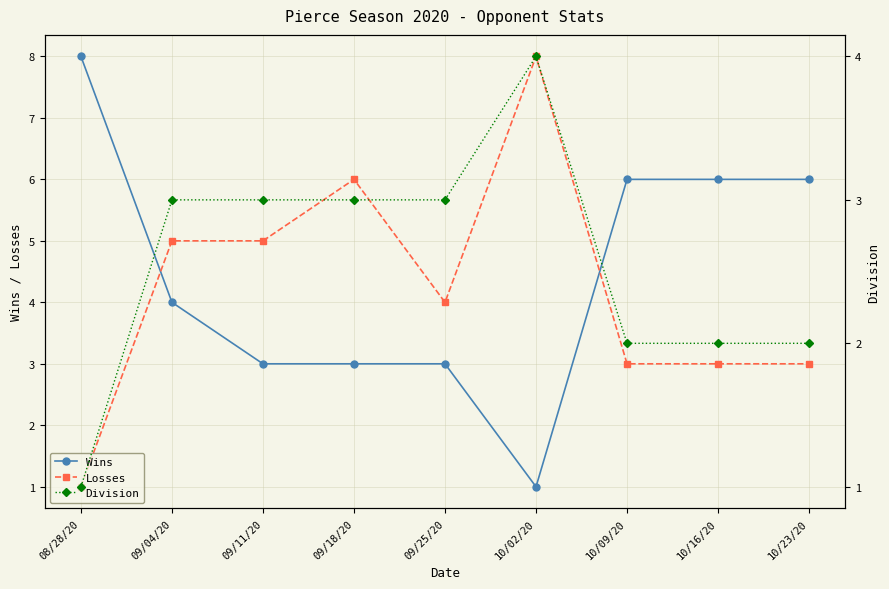

How many distinct data groups are displayed?

3